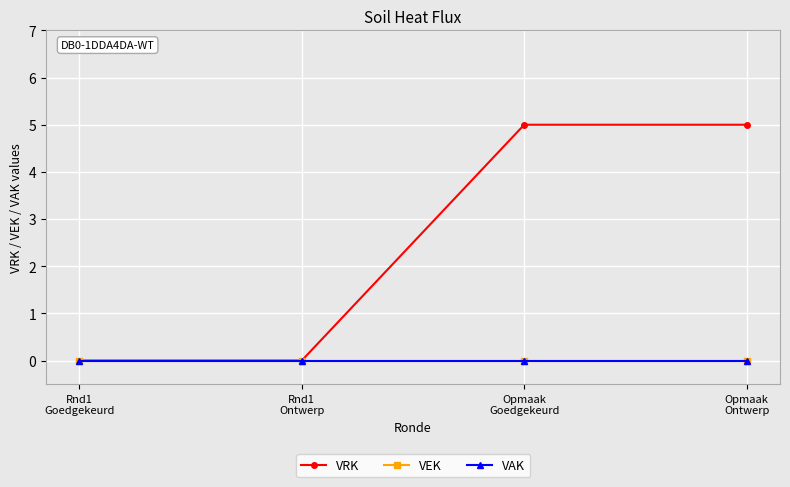

Is this an area chart (filled region under the line)?

No